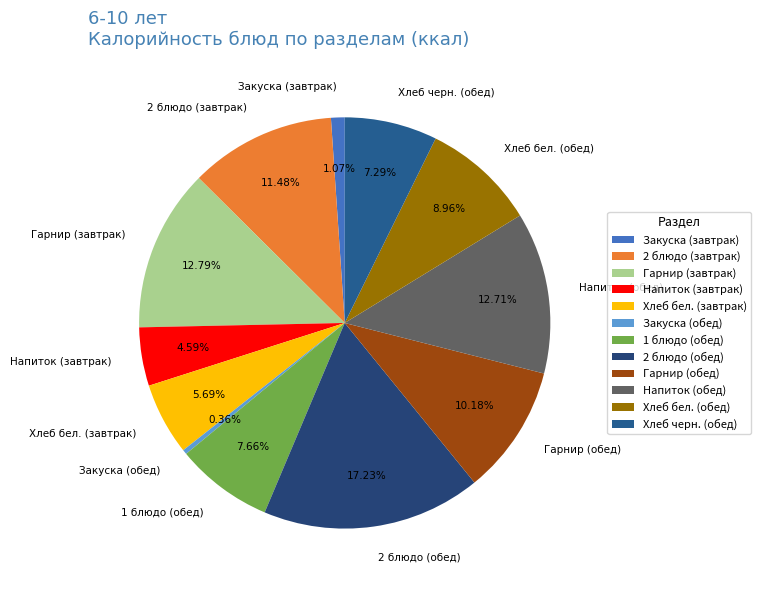

Count the number of slices in the pie.

12